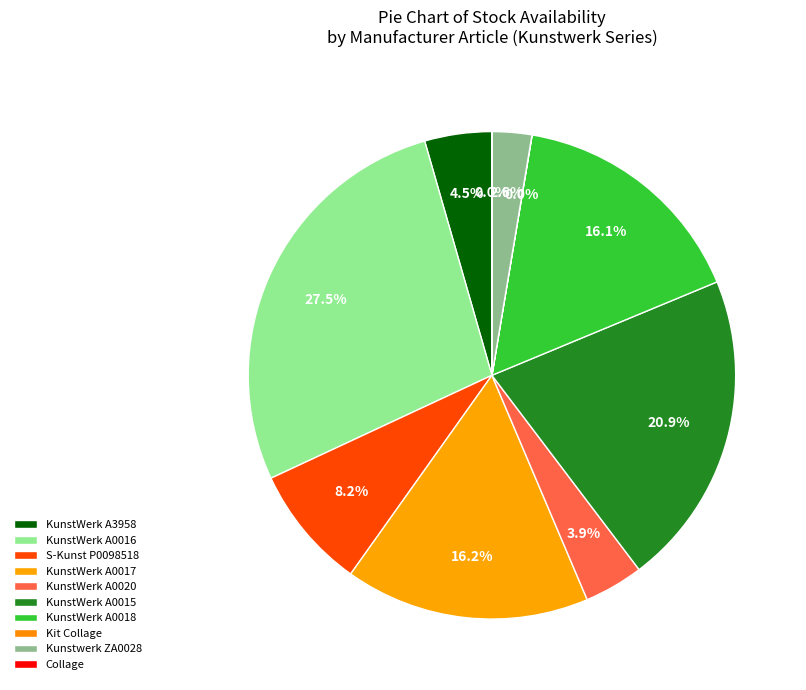

What percentage is the KunstWerk A0015 slice, to the nearest percent?

21%